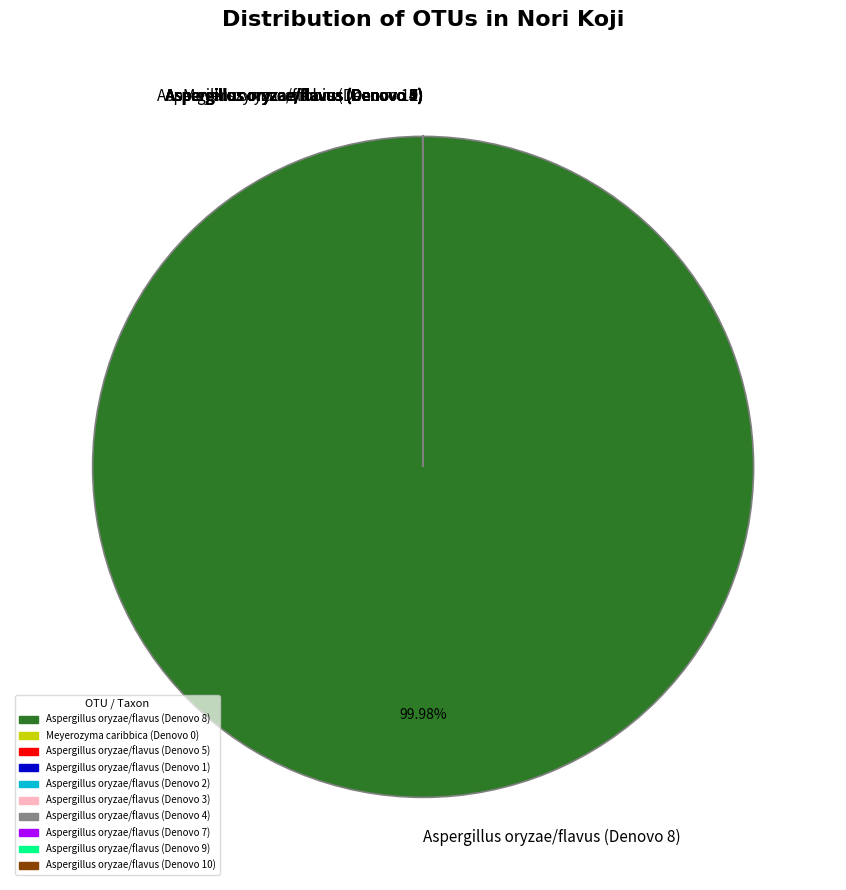

Which category accounts for the majority?

Aspergillus oryzae/flavus (Denovo 8)